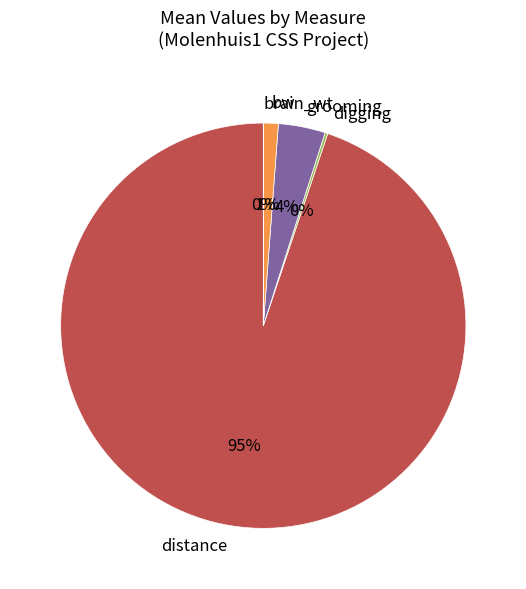

To the nearest percent, what is the difference between the largest and smallest slice percentages?

95%